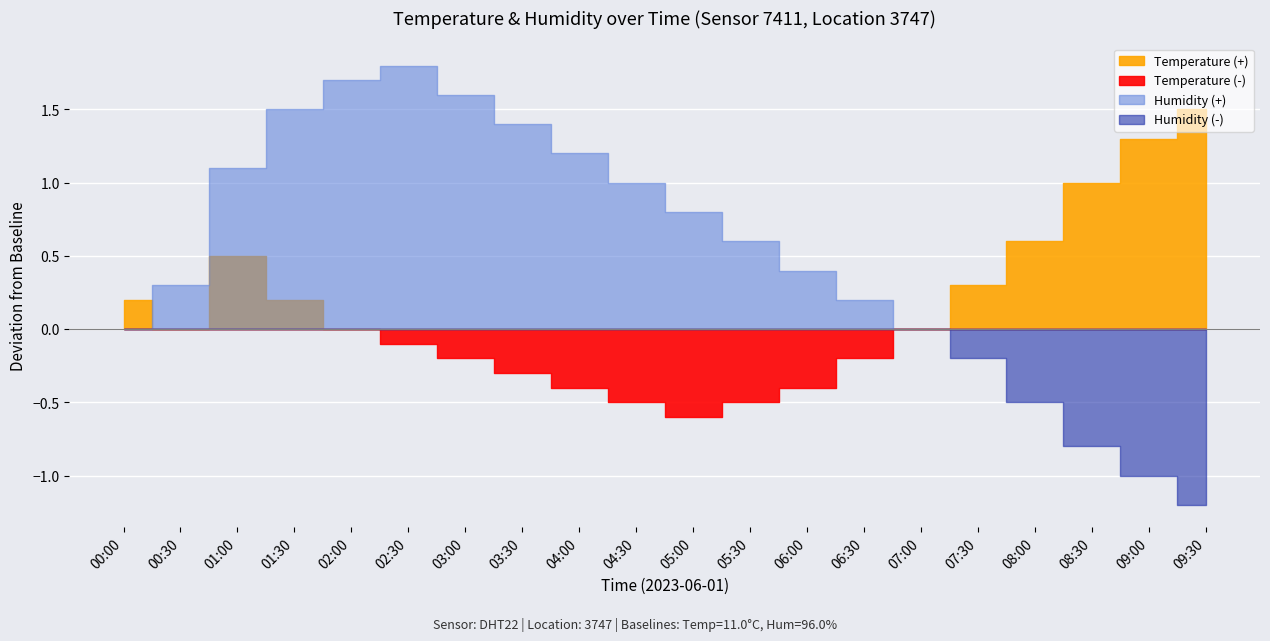

What is the difference between the maximum and minimum values in the humidity series?

3.0